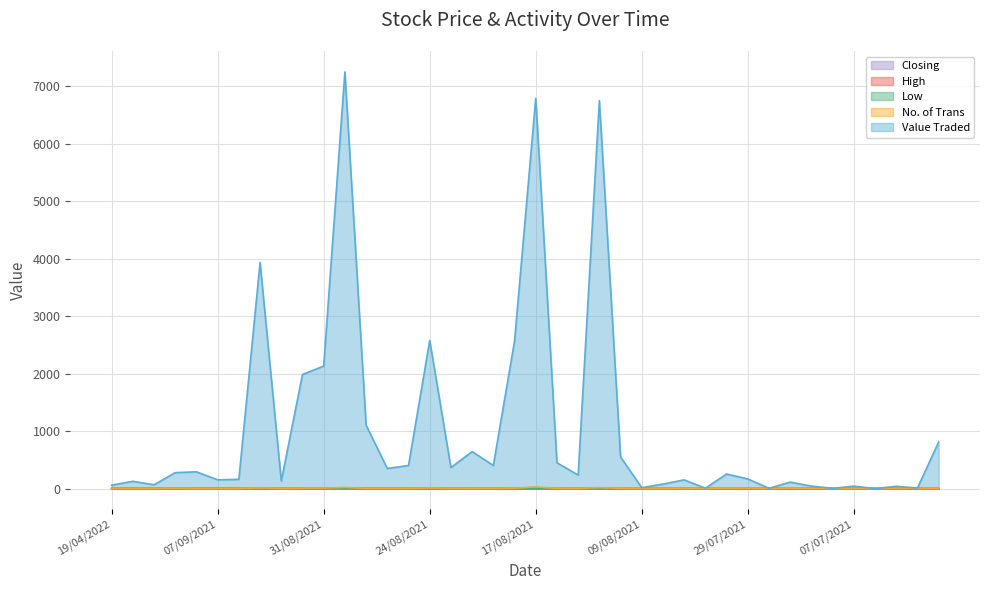

True or false: High and Low intersect in this chart.

False